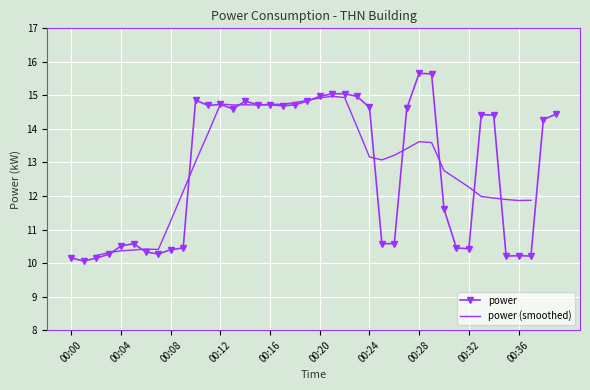

List the labels in order of value, largest first.

00:28, 00:29, 00:21, 00:22, 00:20, 00:23, 00:10, 00:14, 00:19, 00:12, 00:15, 00:16, 00:18, 00:11, 00:17, 00:24, 00:27, 00:13, 00:39, 00:33, 00:34, 00:38, 00:30, 00:05, 00:25, 00:26, 00:04, 00:09, 00:31, 00:32, 00:08, 00:06, 00:07, 00:03, 00:36, 00:35, 00:37, 00:00, 00:02, 00:01